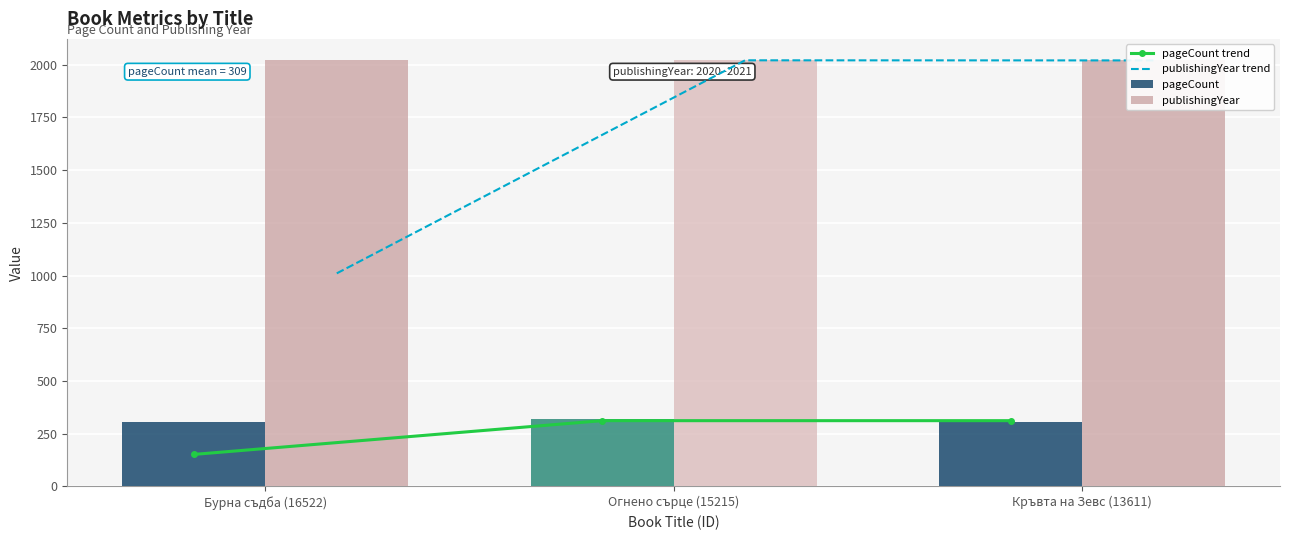

At which category does the chart reach its minimum across all series?

Бурна съдба (16522)